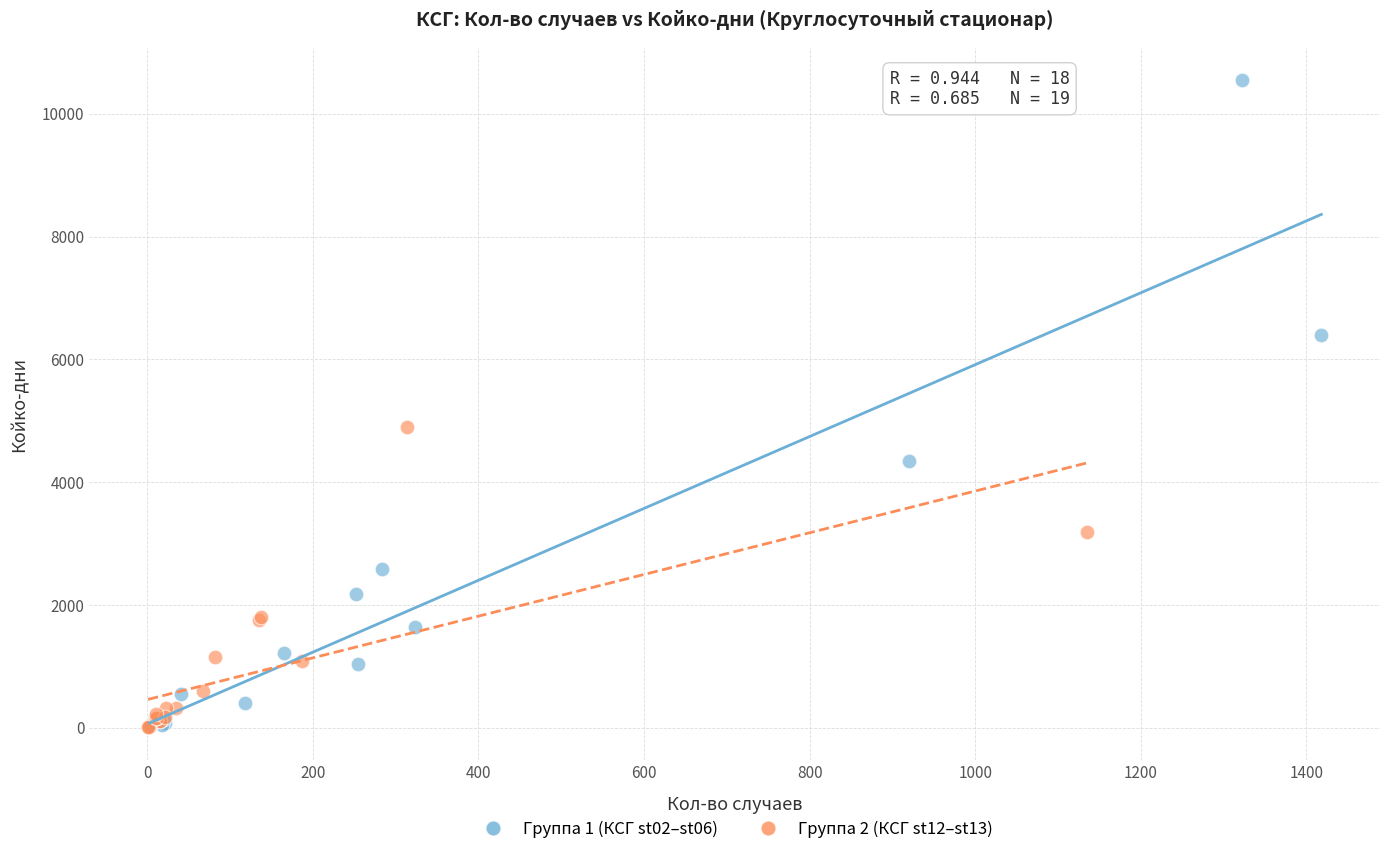

Which series has the widest spread of Y values?

Группа 1 (КСГ st02–st06)